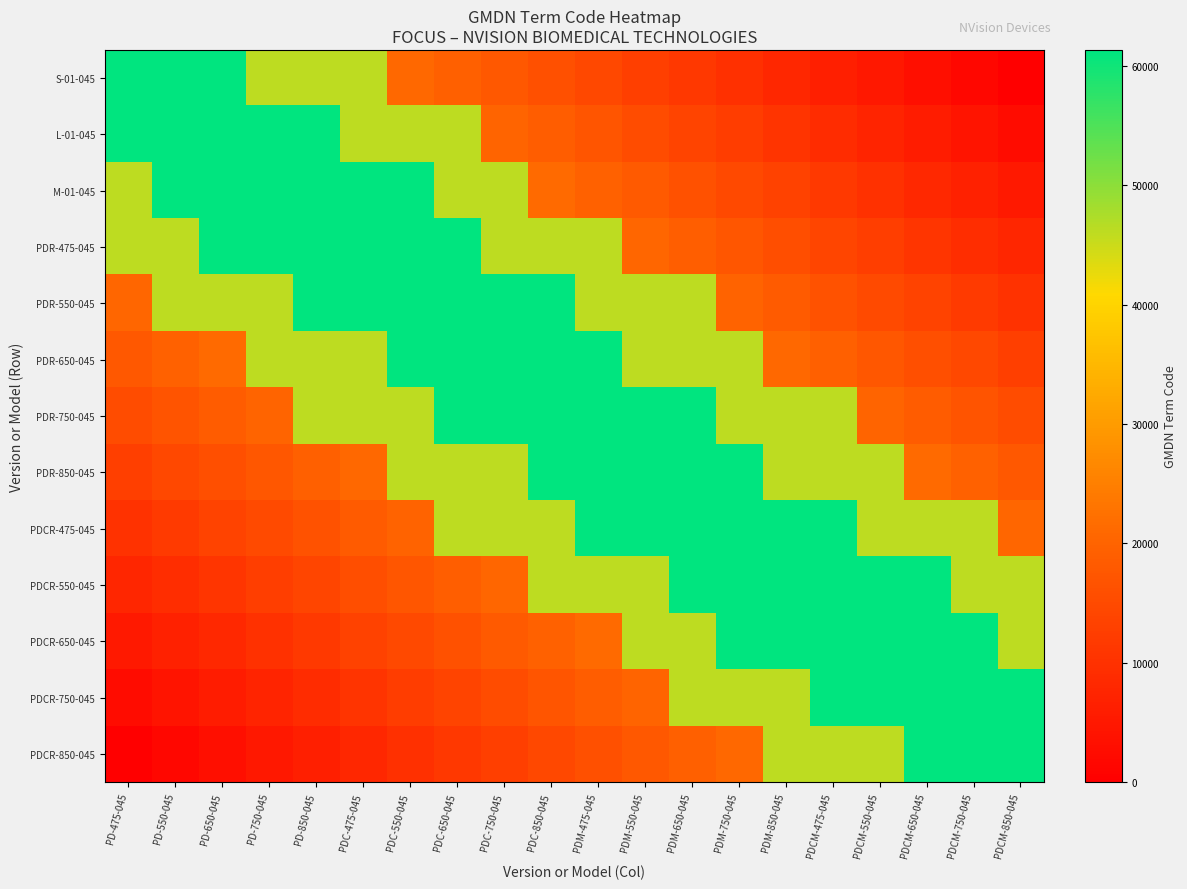

Between PDM-650-045 and PDC-475-045, which is larger?

PDC-475-045